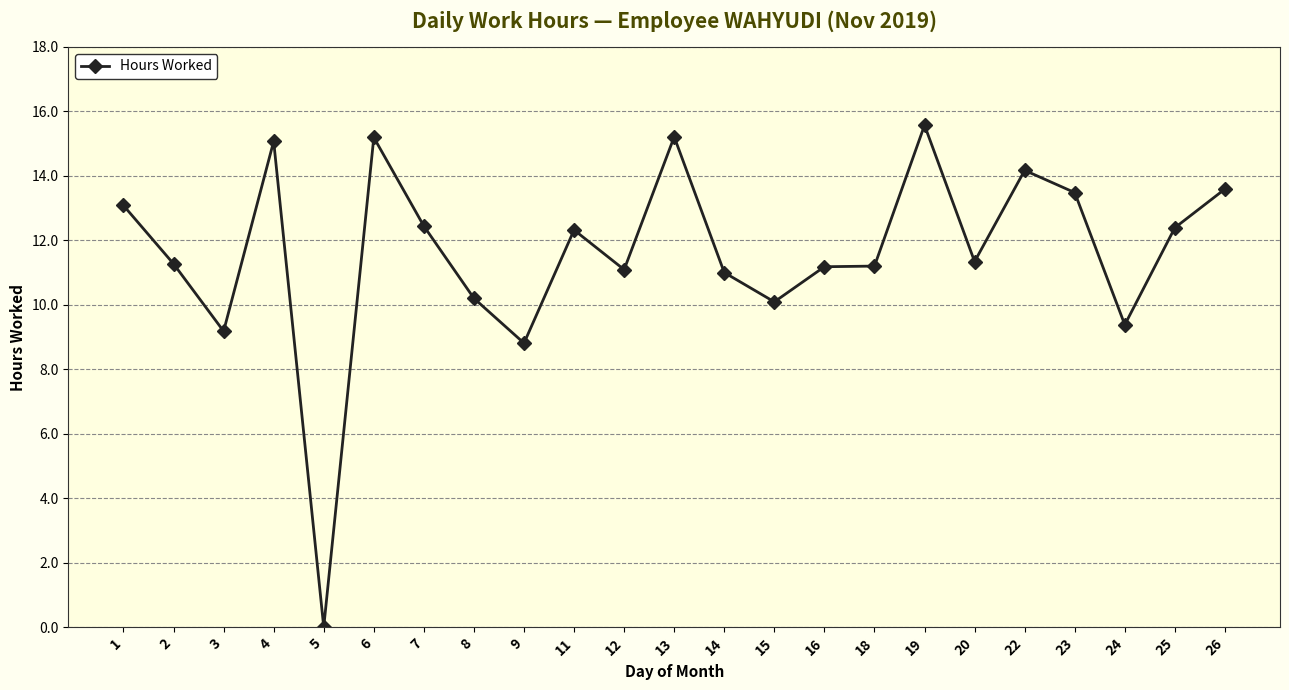

At which label is the value closest to 7?

9